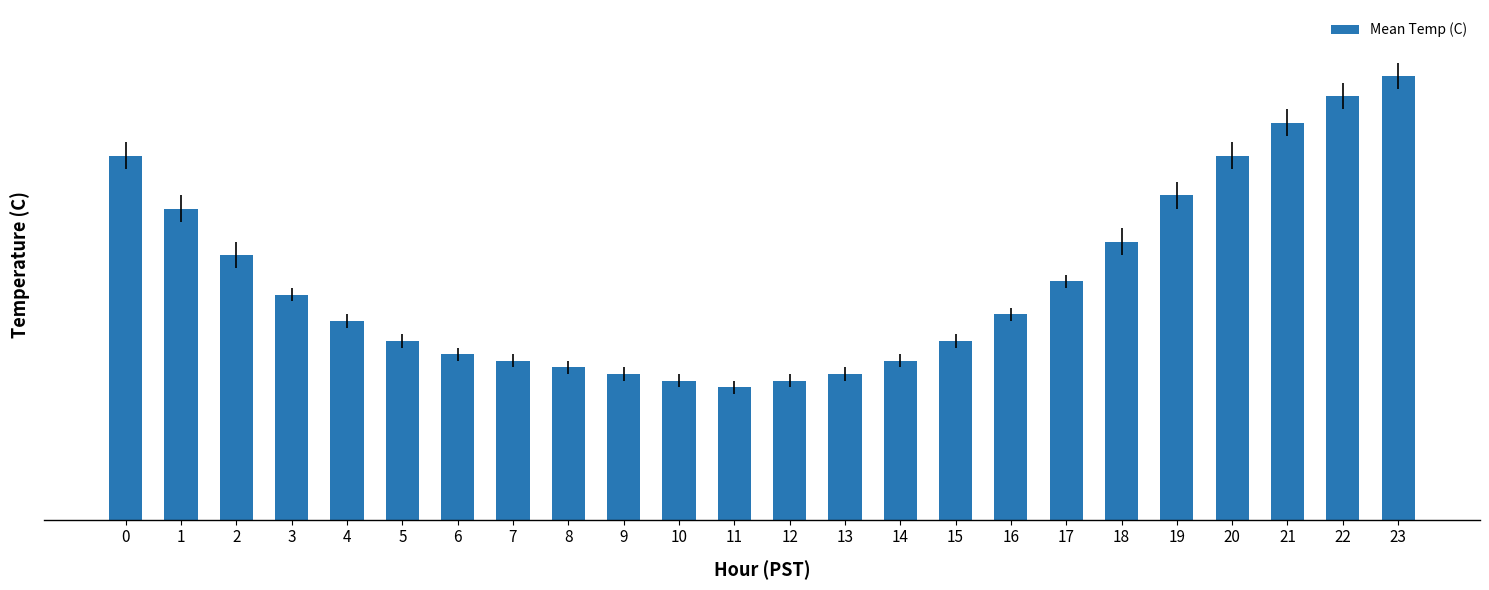

List the labels in order of value, smallest first.

11, 10, 12, 9, 13, 8, 7, 14, 6, 5, 15, 4, 16, 3, 17, 2, 18, 1, 19, 0, 20, 21, 22, 23